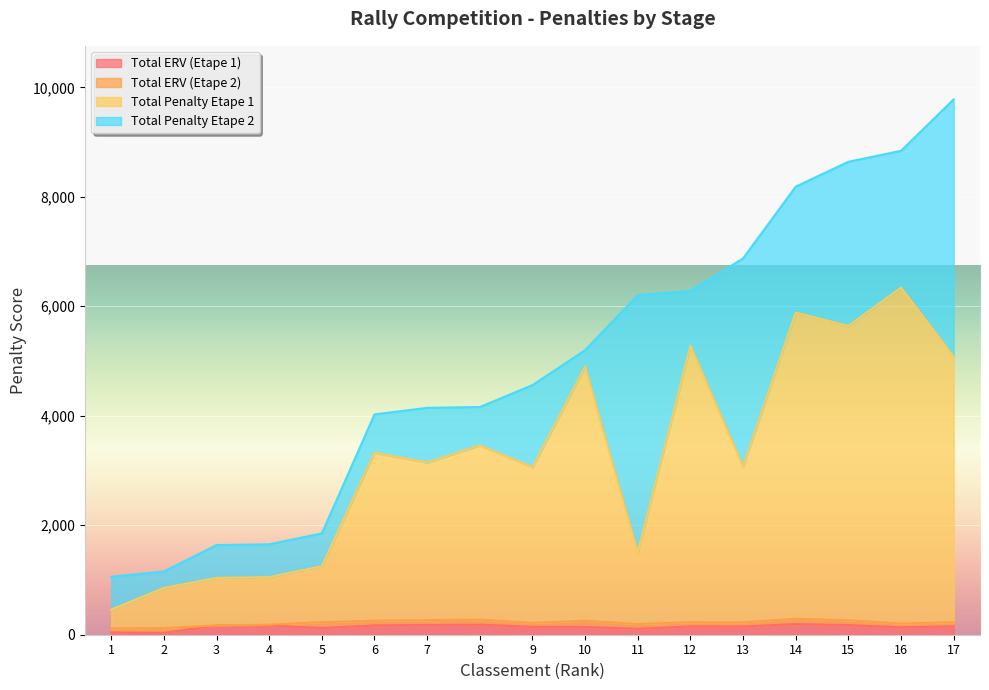

Is it true that Total ERV (Etape 1) equals 60.6 at 6?

False